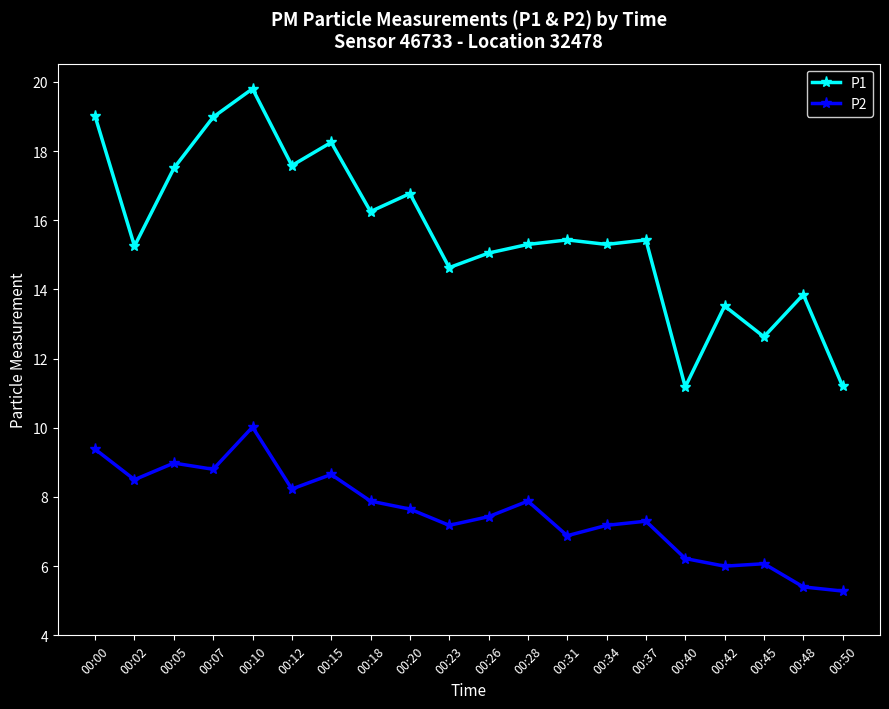

The P2 series shows 6.1 at 00:45. True or false?

True